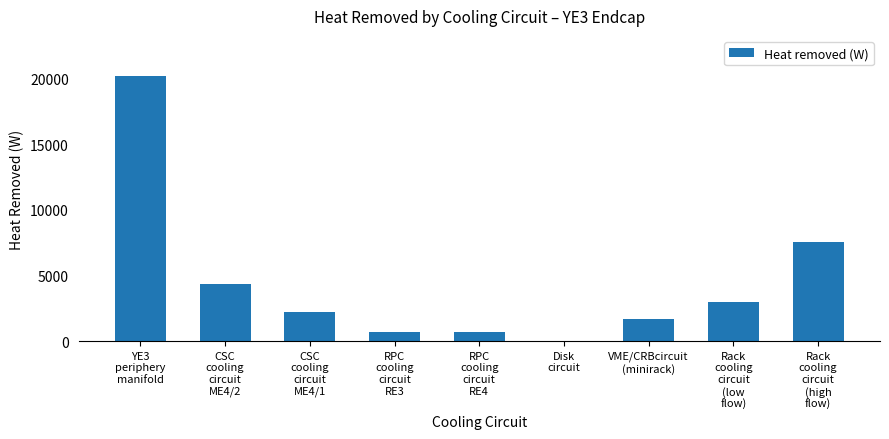

What is the maximum value shown in the chart?

20226